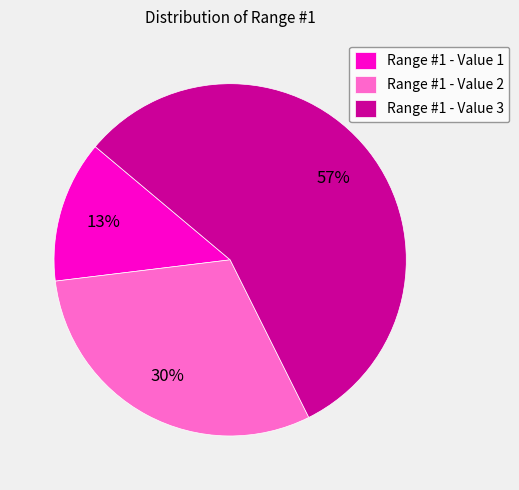

Does Range #1 - Value 3 account for over 50% of the chart?

Yes